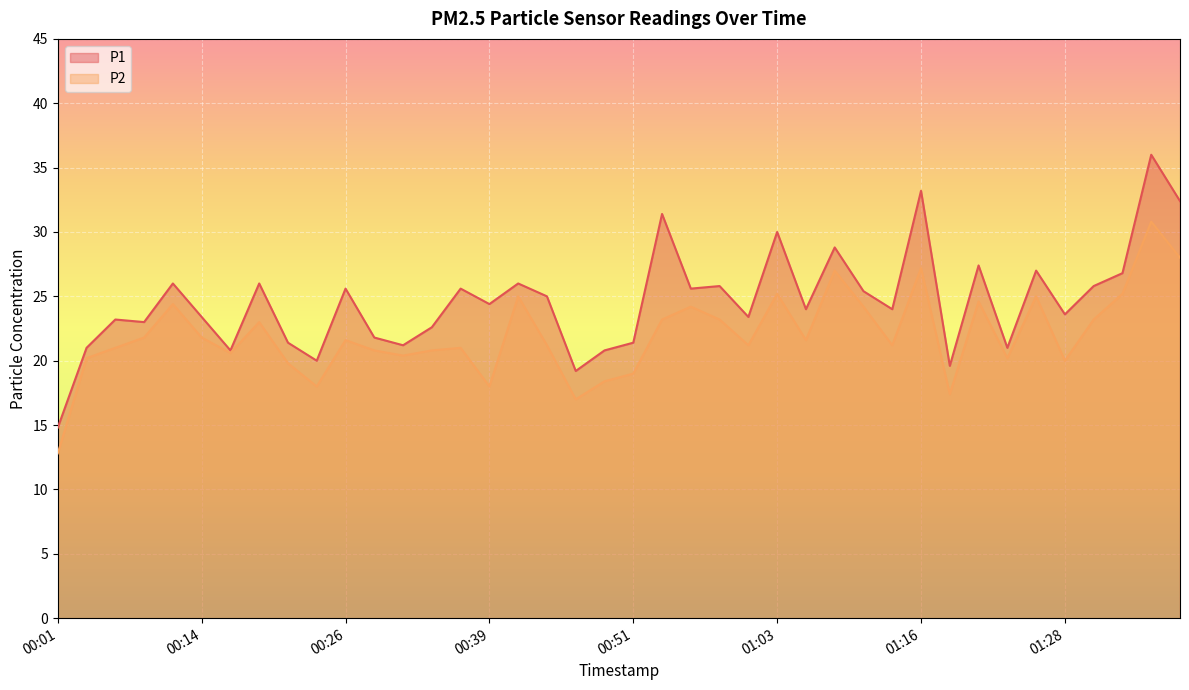

Which series has the widest spread of values?

P1